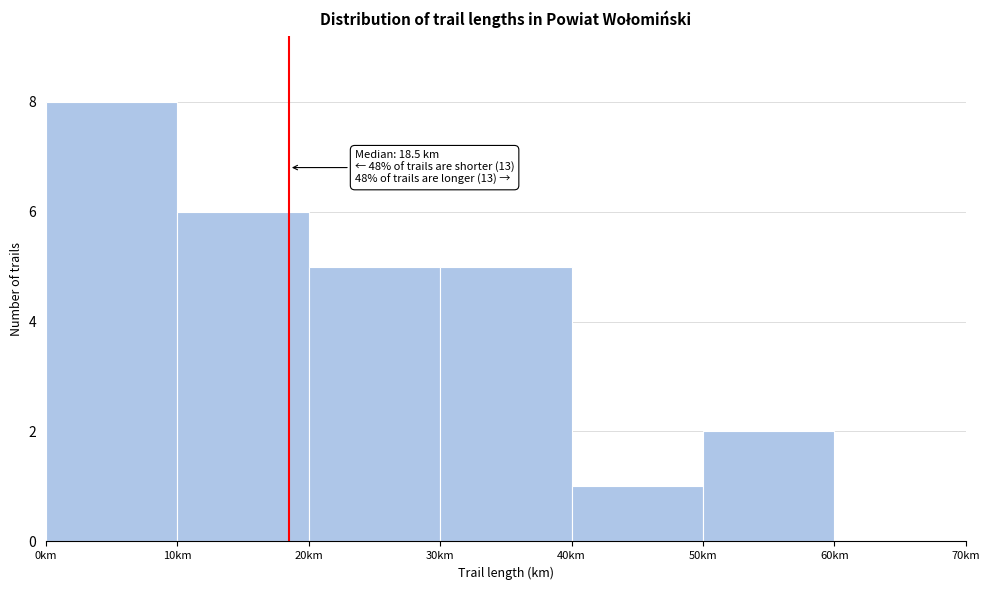

Which range on the x-axis has the tallest bar?

0 to 10